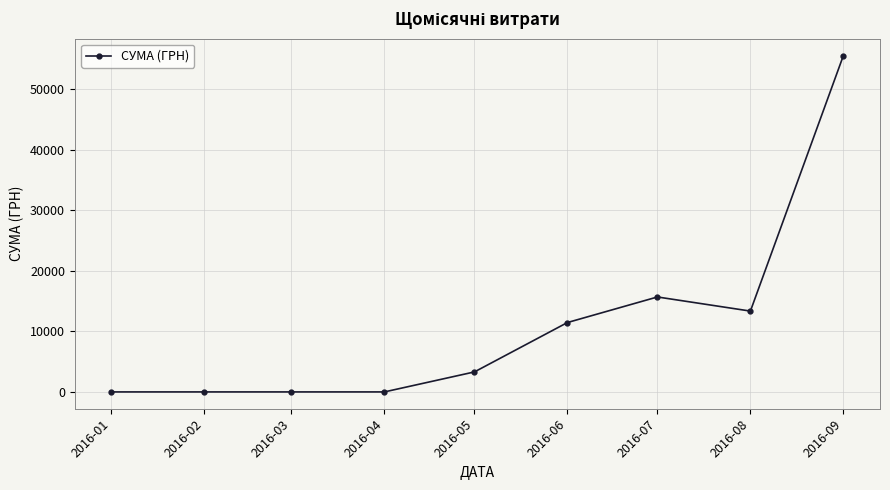

What is the value of the 7th point from the left?

15689.4